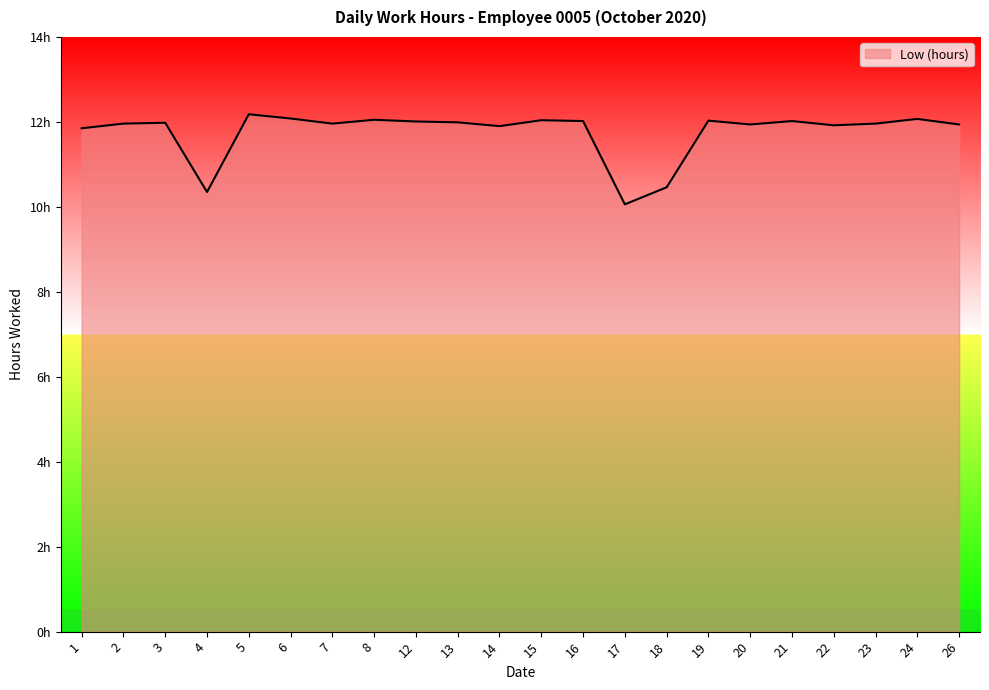

Is this an area chart (filled region under the line)?

Yes